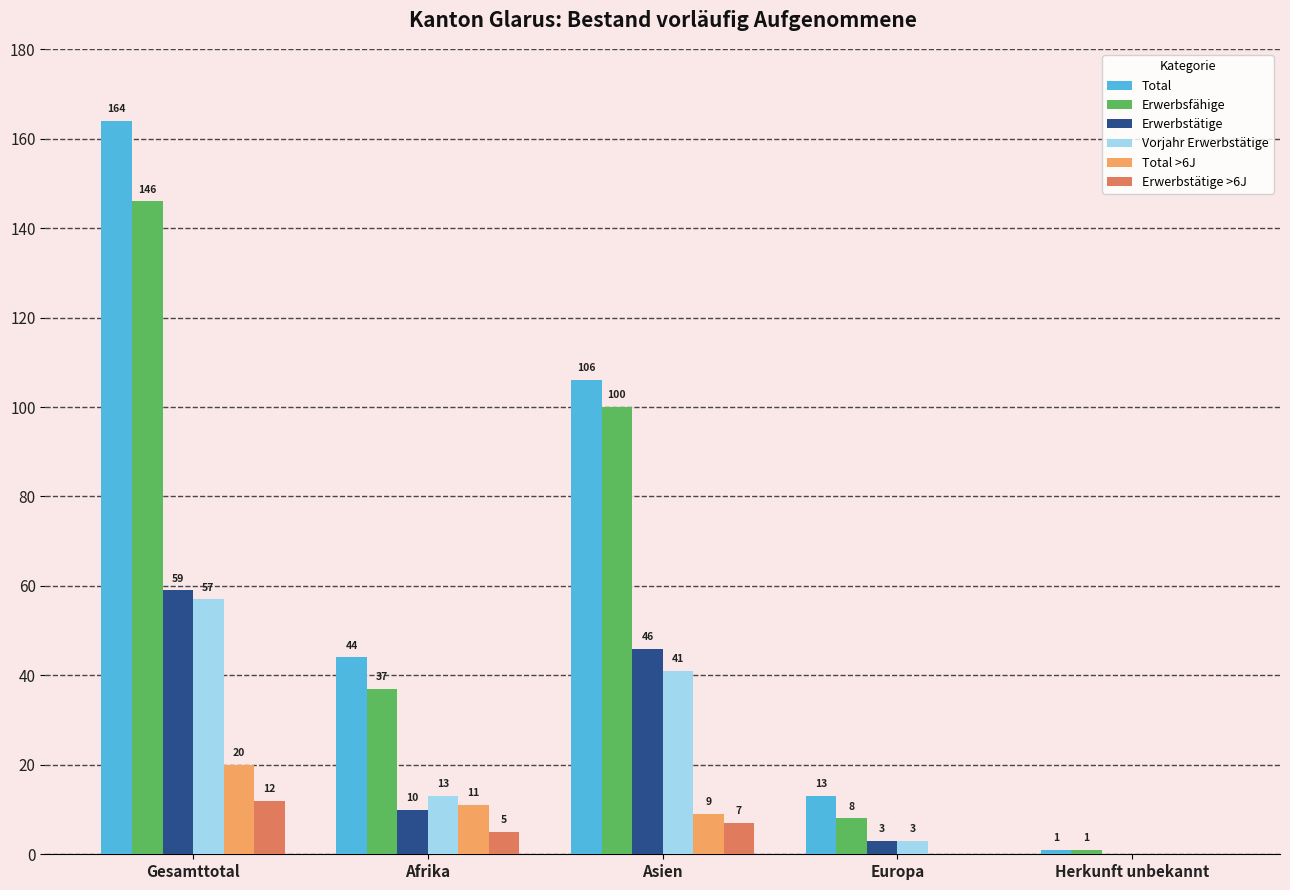

Does the chart contain stacked bars?

No